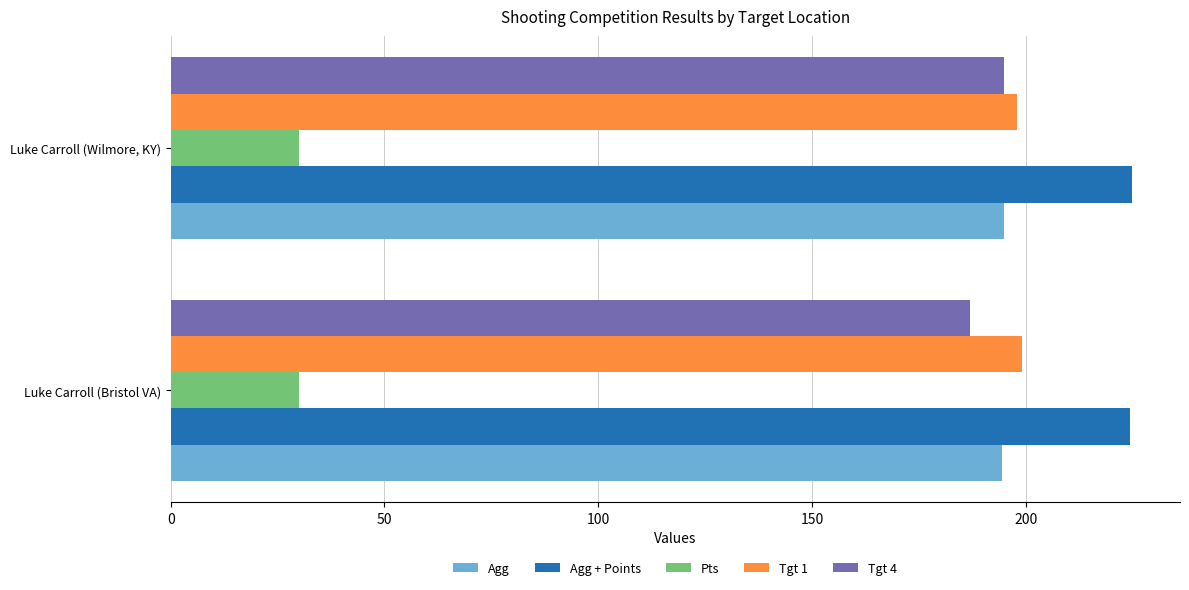

The Agg series shows 194.3 at Luke Carroll (Bristol VA). True or false?

True